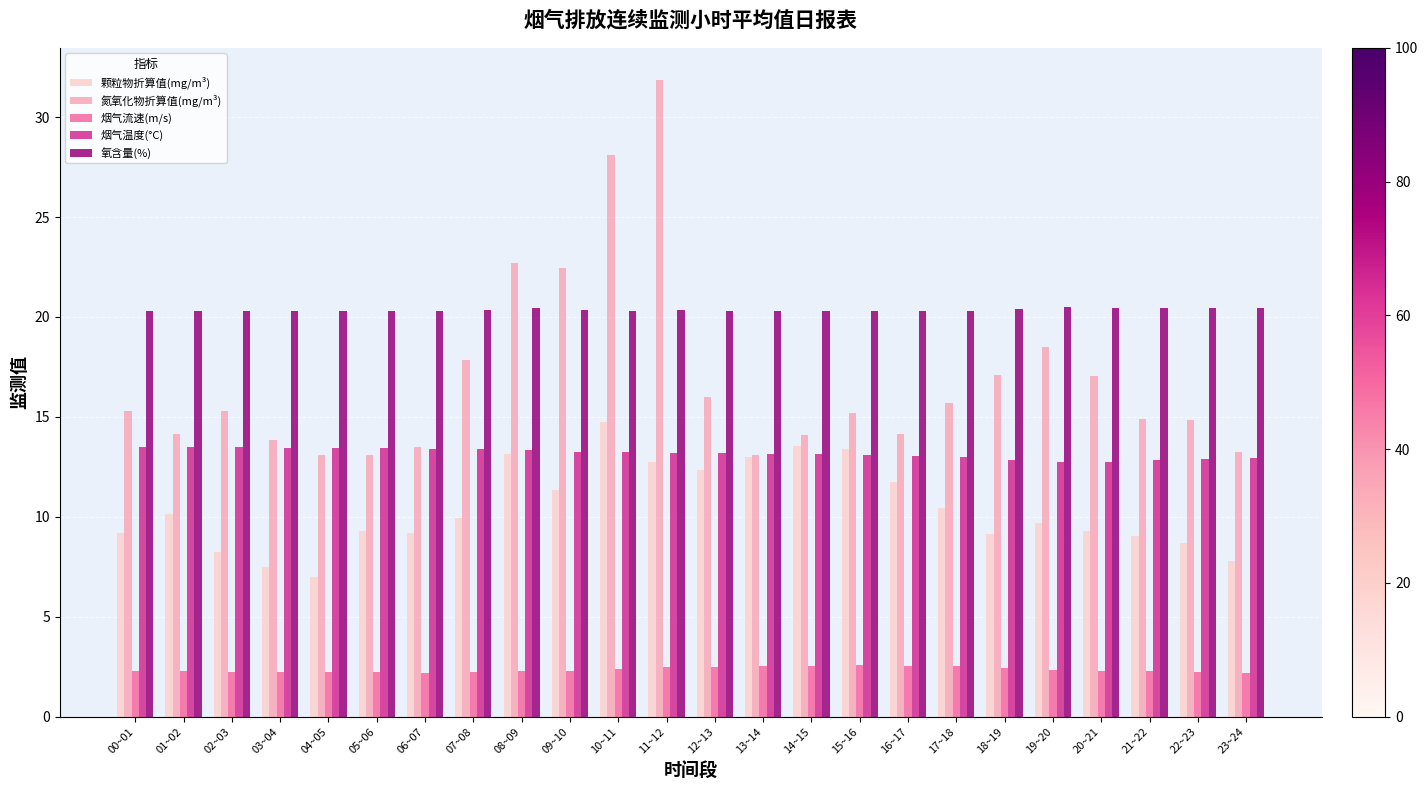

How many bars are there in each group?

5